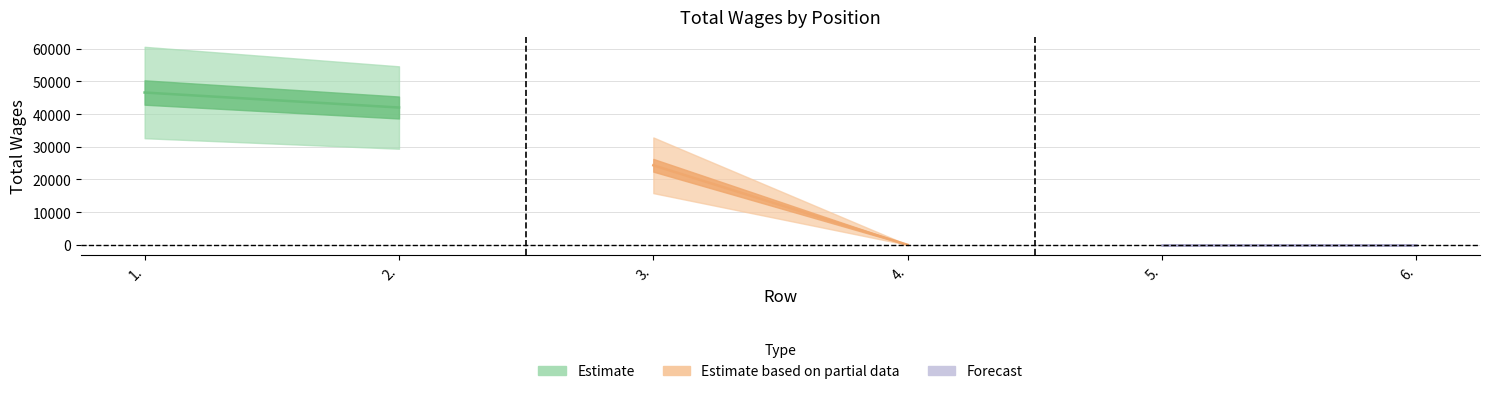

What is the ratio of the value at 3. to the value at 2.?

0.6